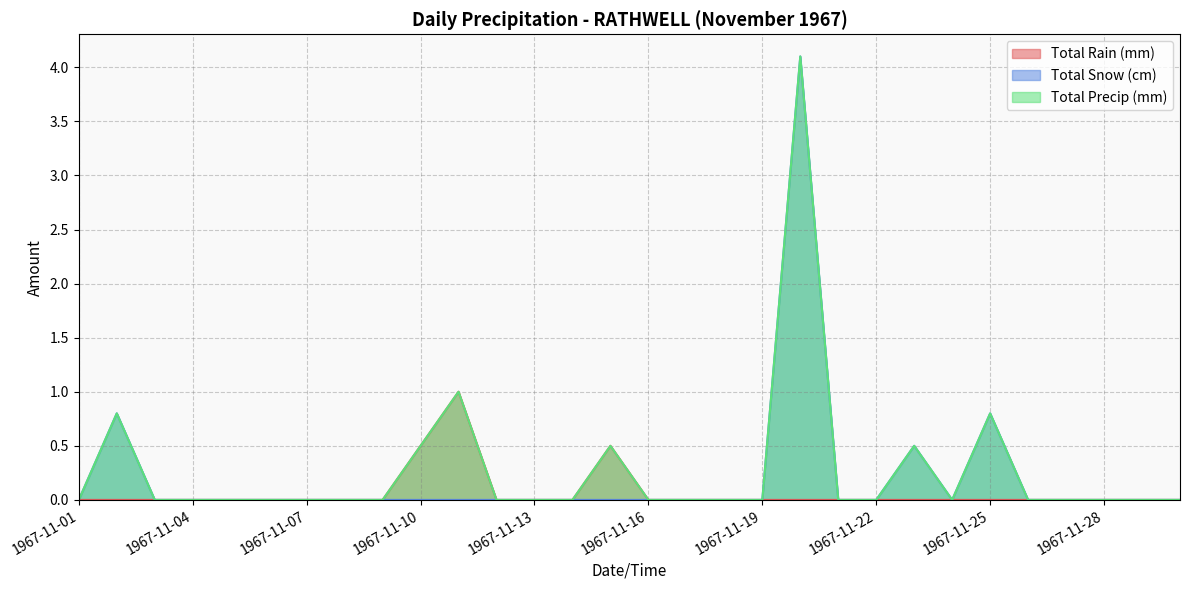

Reading left to right, what are all the values shown in this chart?

Total Rain (mm): 0.0	0.0	0.0	0.0	0.0	0.0	0.0	0.0	0.0	0.5	1.0	0.0	0.0	0.0	0.5	0.0	0.0	0.0	0.0	0.0	0.0	0.0	0.0	0.0	0.0	0.0	0.0	0.0	0.0	0.0
Total Snow (cm): 0.0	0.8	0.0	0.0	0.0	0.0	0.0	0.0	0.0	0.0	0.0	0.0	0.0	0.0	0.0	0.0	0.0	0.0	0.0	4.1	0.0	0.0	0.5	0.0	0.8	0.0	0.0	0.0	0.0	0.0
Total Precip (mm): 0.0	0.8	0.0	0.0	0.0	0.0	0.0	0.0	0.0	0.5	1.0	0.0	0.0	0.0	0.5	0.0	0.0	0.0	0.0	4.1	0.0	0.0	0.5	0.0	0.8	0.0	0.0	0.0	0.0	0.0